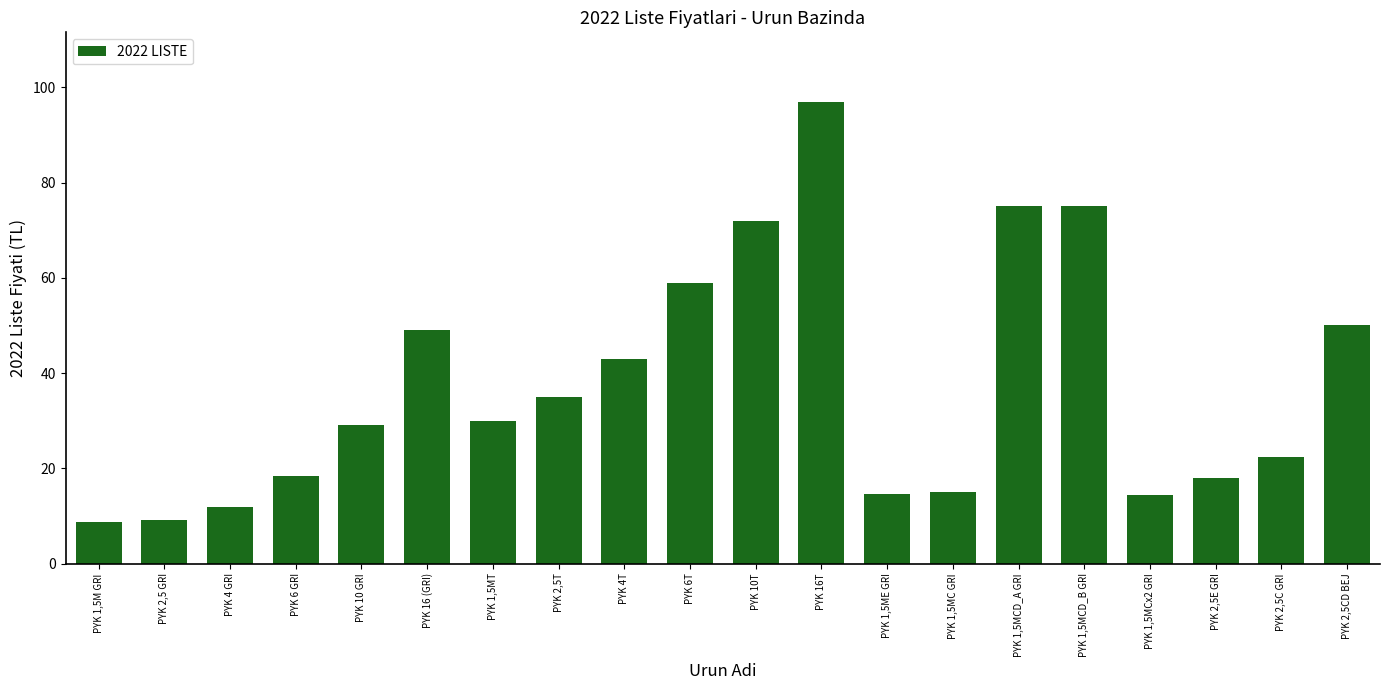

What is the sum of the values at PYK 1,5MCx2 GRI and PYK 1,5MCD_B GRI?

89.5